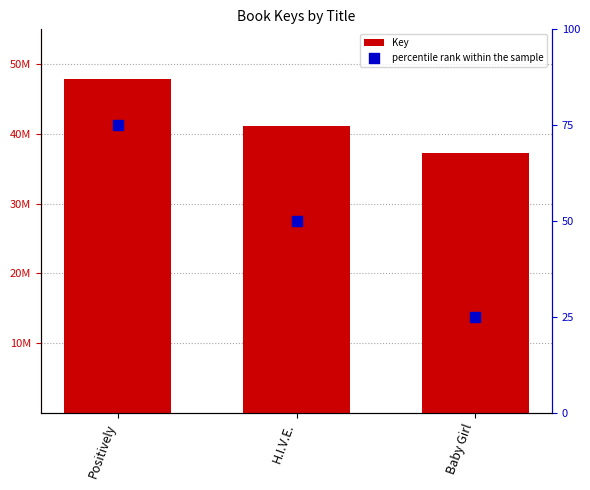

Is the value of Key at Positively greater than the value of percentile rank within the sample at H.I.V.E.?

Yes